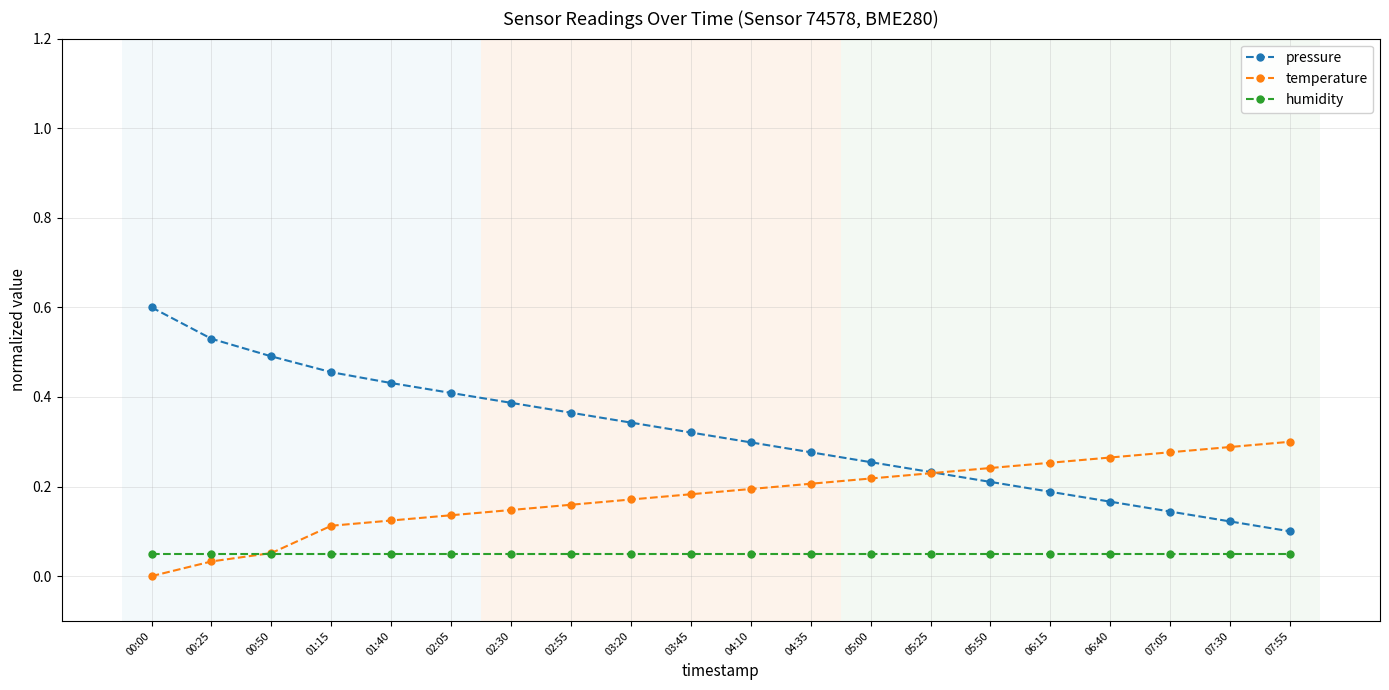

The value of temperature at 03:45 is 0.1. True or false?

False